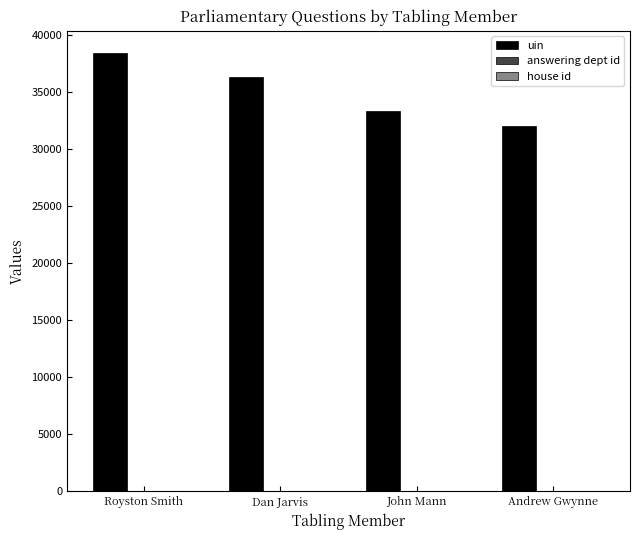

The value of uin at Dan Jarvis is 36355. True or false?

True